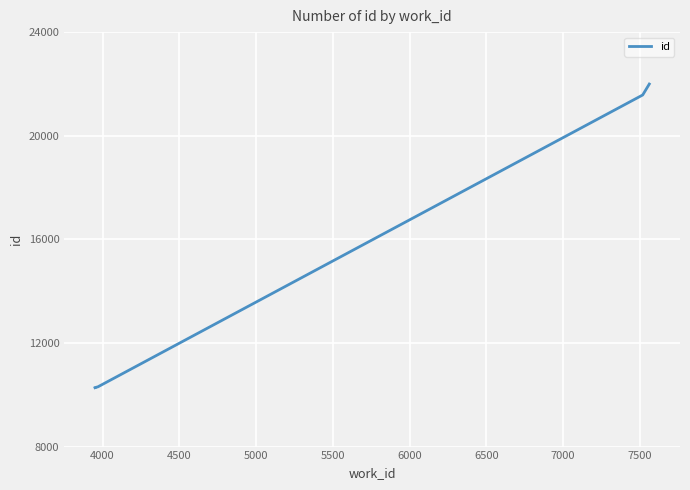

How many data points does each series have?

6